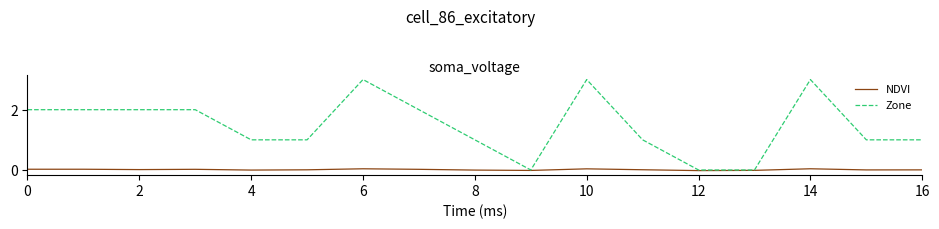

Rank the series by their average value, from highest to lowest.

Zone, NDVI